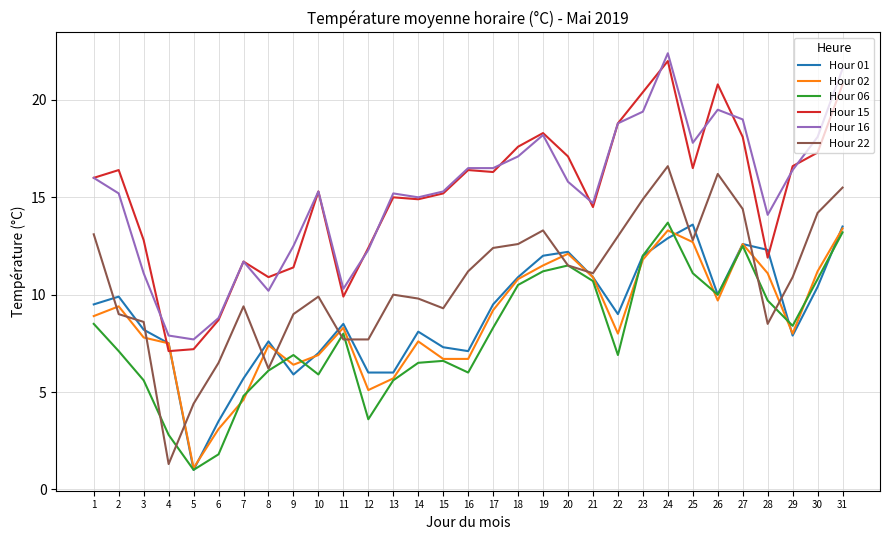

Reading left to right, what are all the values shown in this chart?

Hour 01: 9.5	9.9	8.2	7.5	1.0	3.5	5.7	7.6	5.9	7.0	8.5	6.0	6.0	8.1	7.3	7.1	9.5	10.9	12.0	12.2	10.9	9.0	12.0	12.9	13.6	10.0	12.6	12.3	7.9	10.4	13.5
Hour 02: 8.9	9.4	7.8	7.5	1.1	3.1	4.6	7.4	6.4	6.9	8.3	5.1	5.7	7.6	6.7	6.7	9.2	10.8	11.5	12.1	10.9	8.0	11.8	13.3	12.7	9.7	12.6	11.1	8.0	11.2	13.4
Hour 06: 8.5	7.1	5.6	2.8	1.0	1.8	4.8	6.1	6.9	5.9	8.0	3.6	5.6	6.5	6.6	6.0	8.3	10.5	11.2	11.5	10.7	6.9	12.0	13.7	11.1	10.0	12.5	9.7	8.4	10.8	13.2
Hour 15: 16.0	16.4	12.8	7.1	7.2	8.7	11.7	10.9	11.4	15.3	9.9	12.4	15.0	14.9	15.2	16.4	16.3	17.6	18.3	17.1	14.5	18.8	20.4	22.0	16.5	20.8	18.1	11.9	16.6	17.3	20.8
Hour 16: 16.0	15.2	11.1	7.9	7.7	8.8	11.7	10.2	12.5	15.3	10.3	12.3	15.2	15.0	15.3	16.5	16.5	17.1	18.2	15.8	14.7	18.8	19.4	22.4	17.8	19.5	19.0	14.1	16.4	18.1	21.6
Hour 22: 13.1	9.0	8.6	1.3	4.4	6.5	9.4	6.2	9.0	9.9	7.7	7.7	10.0	9.8	9.3	11.2	12.4	12.6	13.3	11.5	11.1	13.0	14.9	16.6	12.8	16.2	14.4	8.5	10.9	14.2	15.5